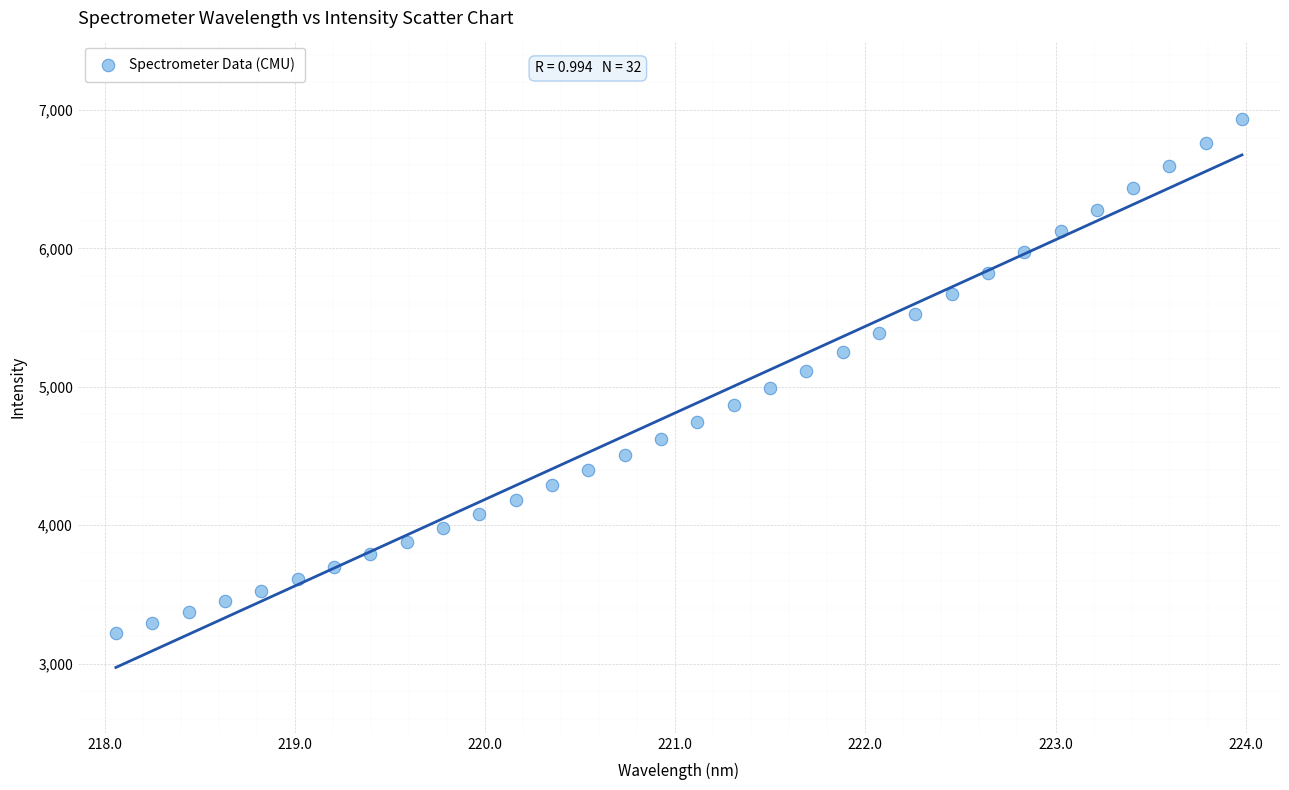

What is the range of X values (max minus min)?

5.9